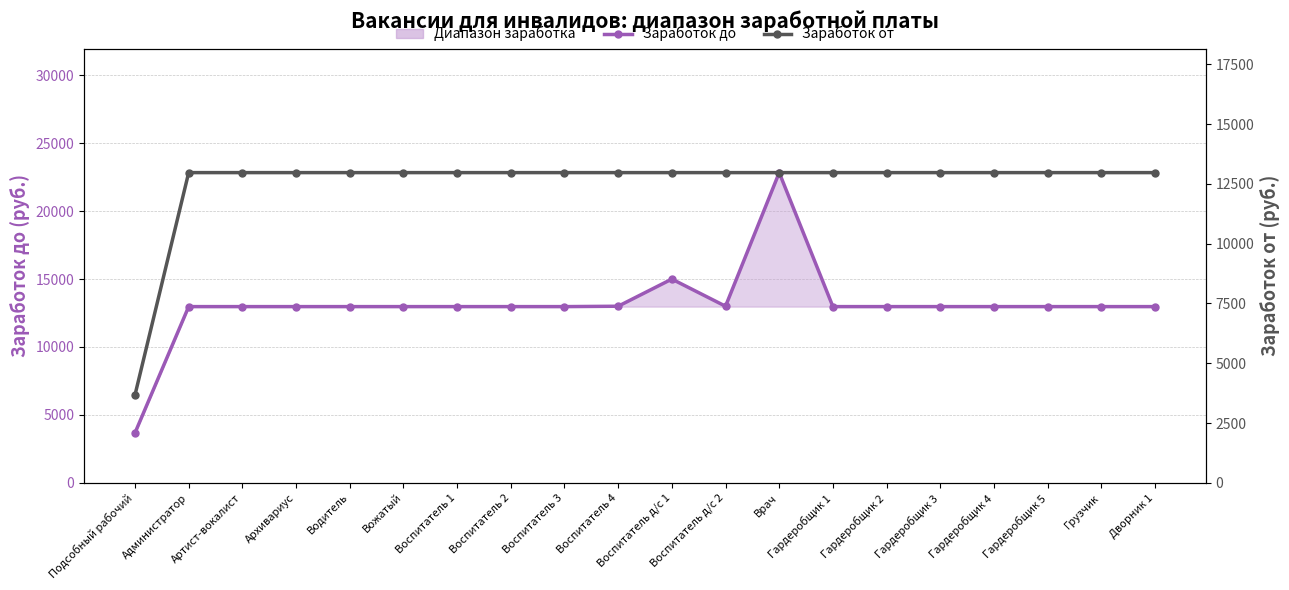

Rank the categories by Заработок от value from highest to lowest.

Администратор, Артист-вокалист, Архивариус, Водитель, Вожатый, Воспитатель 1, Воспитатель 2, Воспитатель 3, Воспитатель 4, Воспитатель д/с 1, Воспитатель д/с 2, Врач, Гардеробщик 1, Гардеробщик 2, Гардеробщик 3, Гардеробщик 4, Гардеробщик 5, Грузчик, Дворник 1, Подсобный рабочий